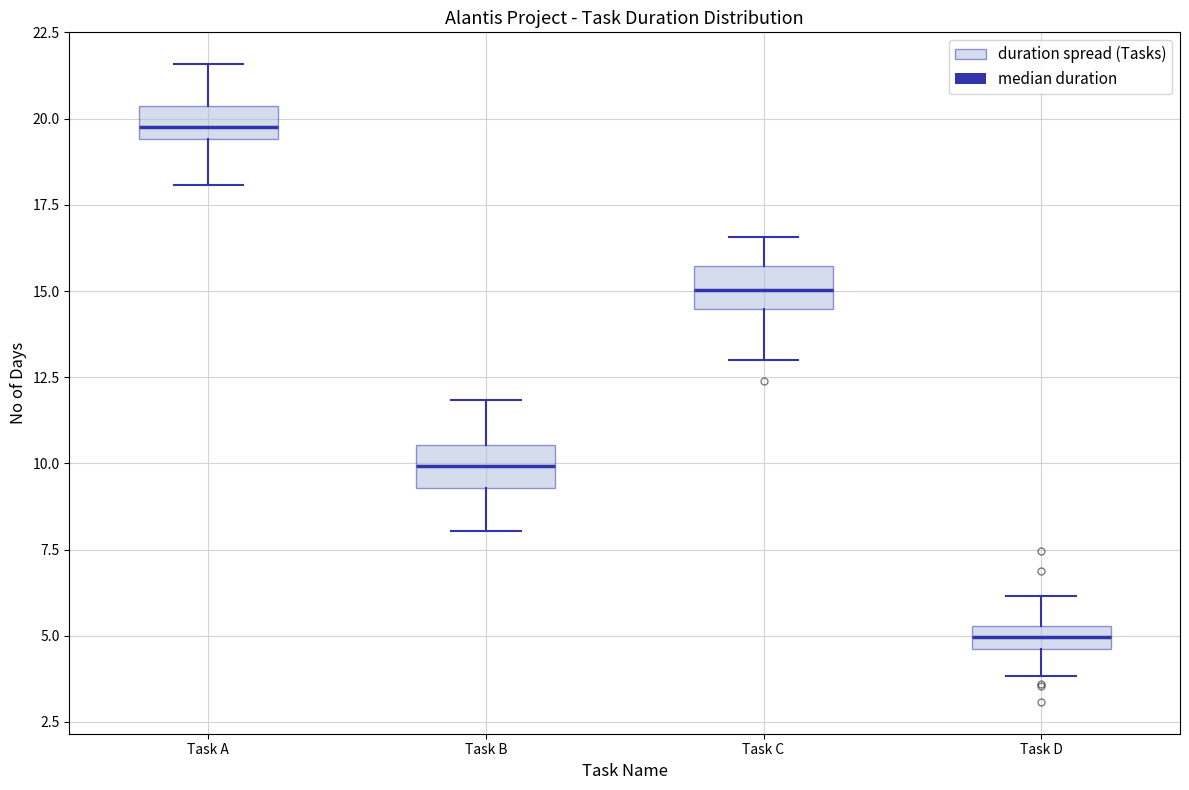

Which box's median line is the highest?

Task A